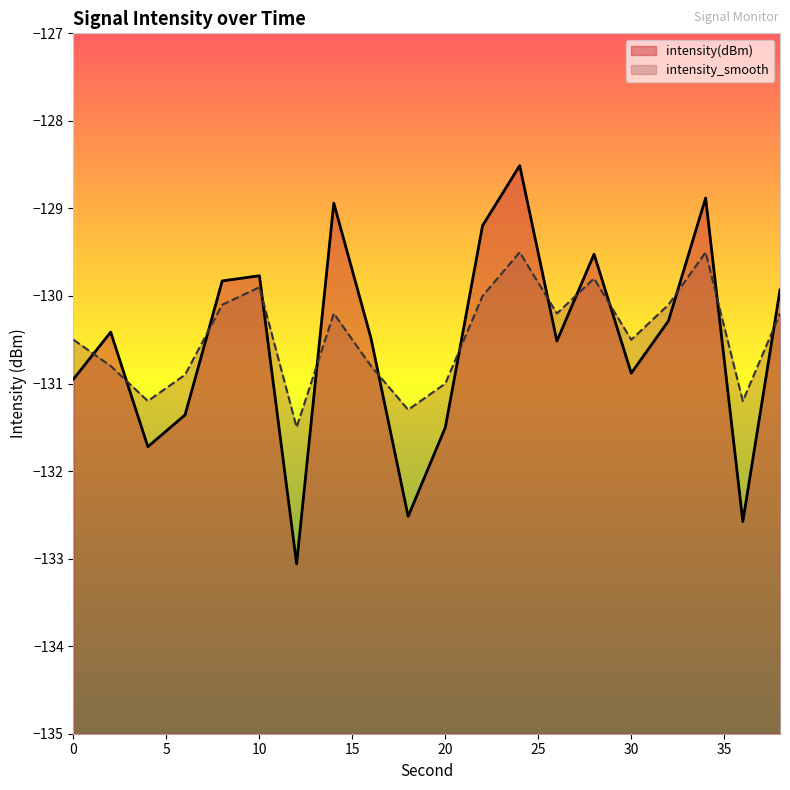

True or false: intensity_smooth has a value of -47.8 at 12.

False